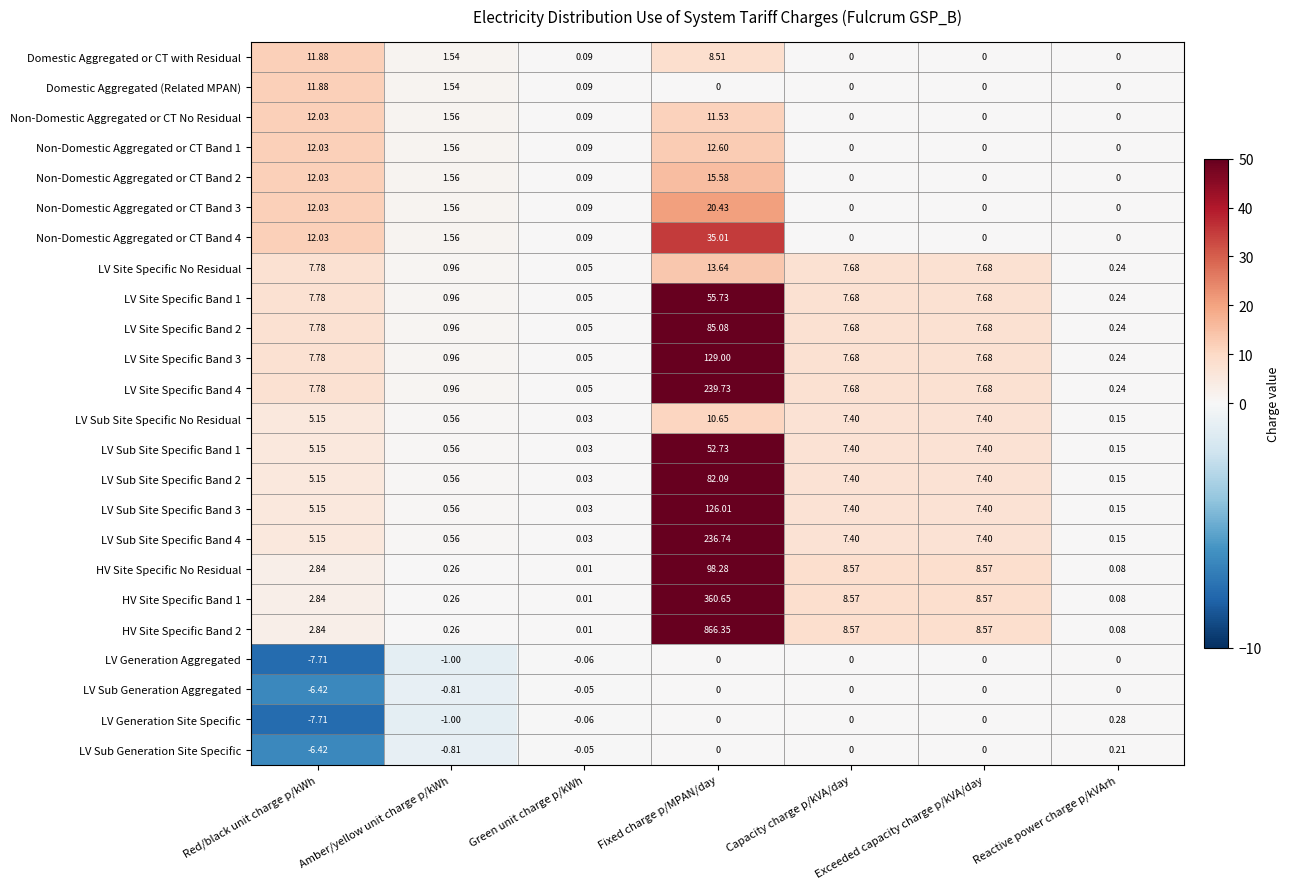

Where does the HV Site Specific Band 1 series first go above 2?

Red/black unit charge p/kWh